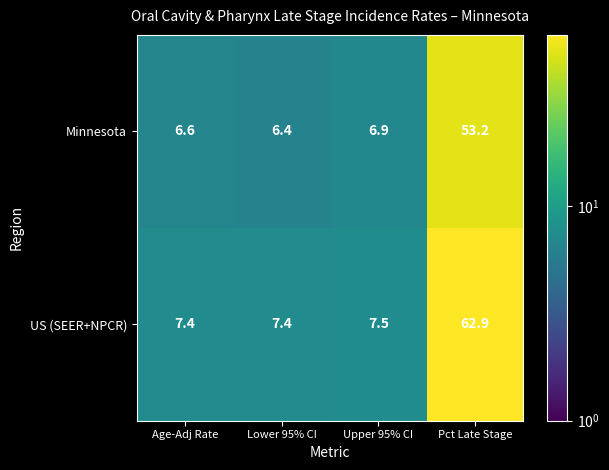

Reading left to right, what are all the values shown in this chart?

Minnesota: 6.6	6.4	6.9	53.2
US (SEER+NPCR): 7.4	7.4	7.5	62.9